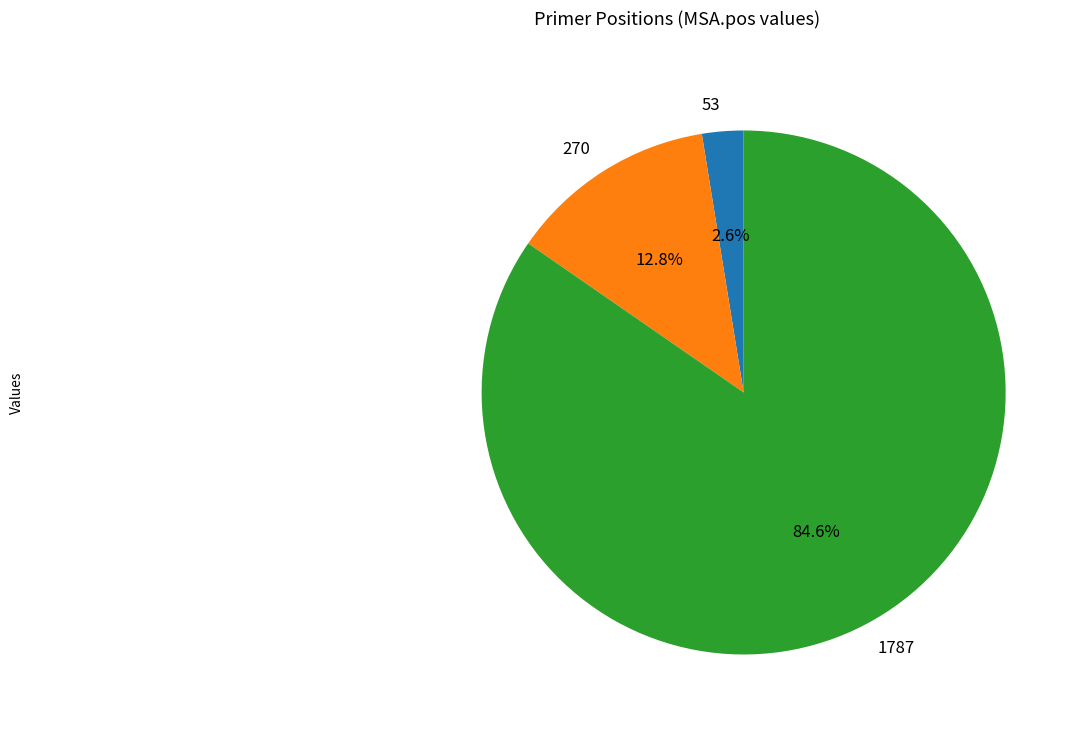

To the nearest percent, what portion does 270 represent?

13%